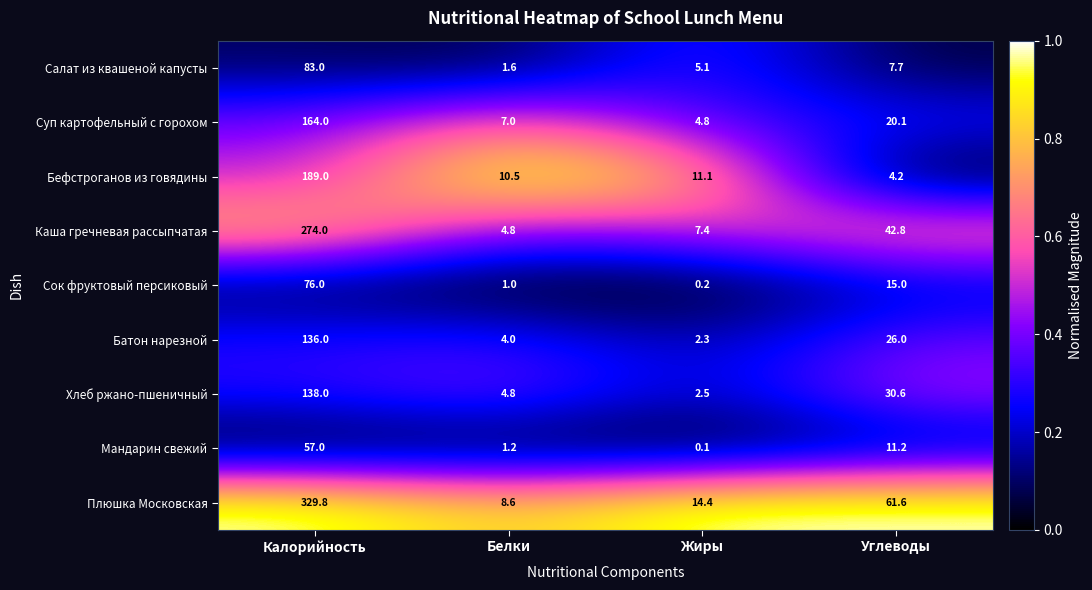

What is the sum of the Салат из квашеной капусты values at Калорийность and Белки?

84.6